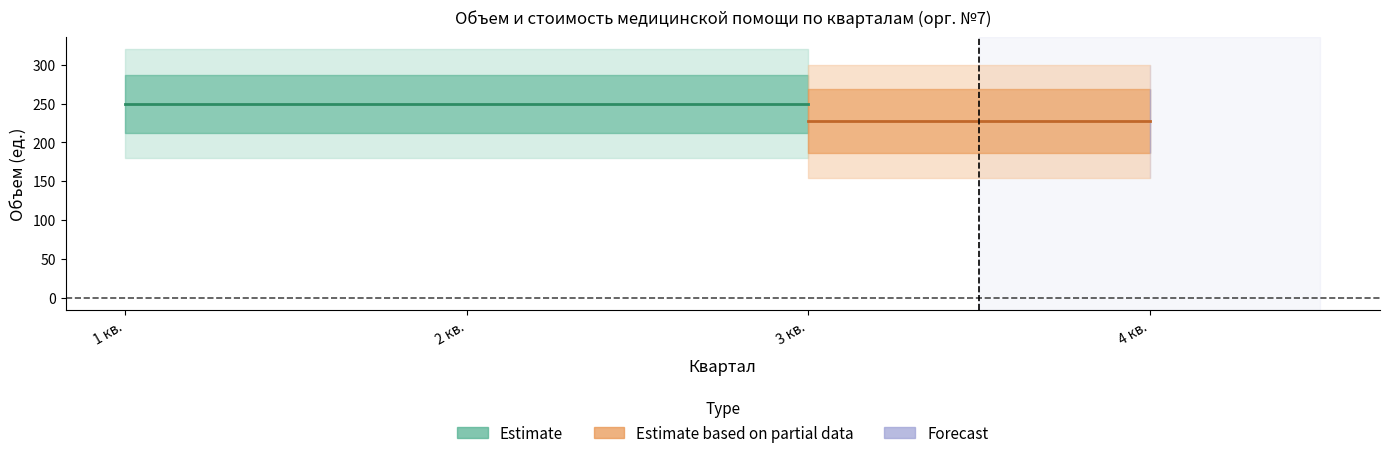

At which label is 3 кв. Объем closest to 125?

1